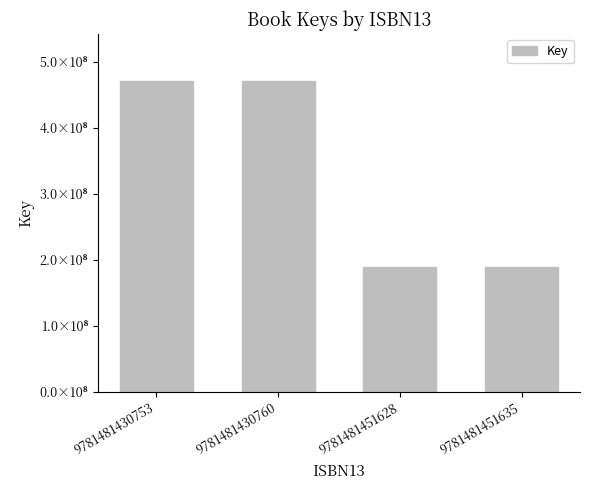

The chart shows a value of 471511232 at 9781481430760. True or false?

True